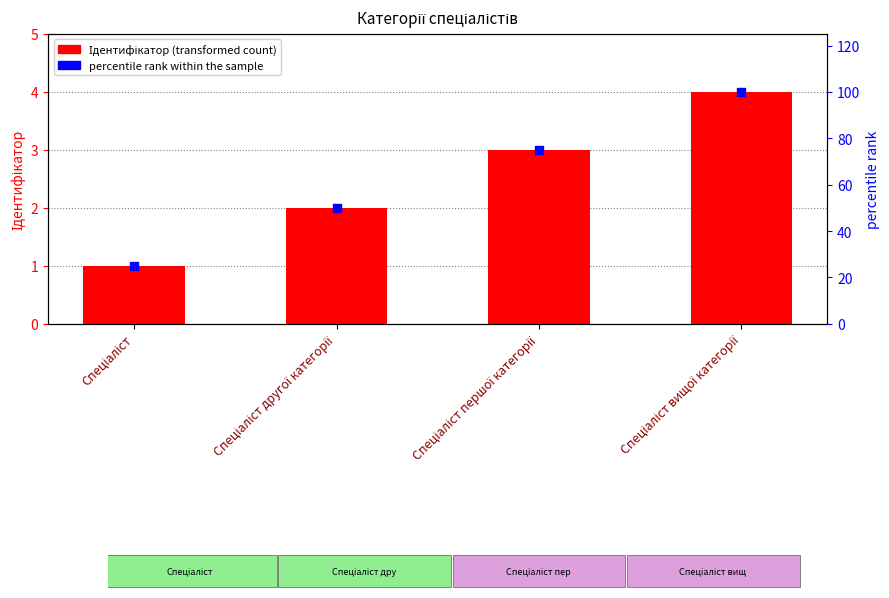

Which series has the widest spread of Y values?

percentile rank within the sample